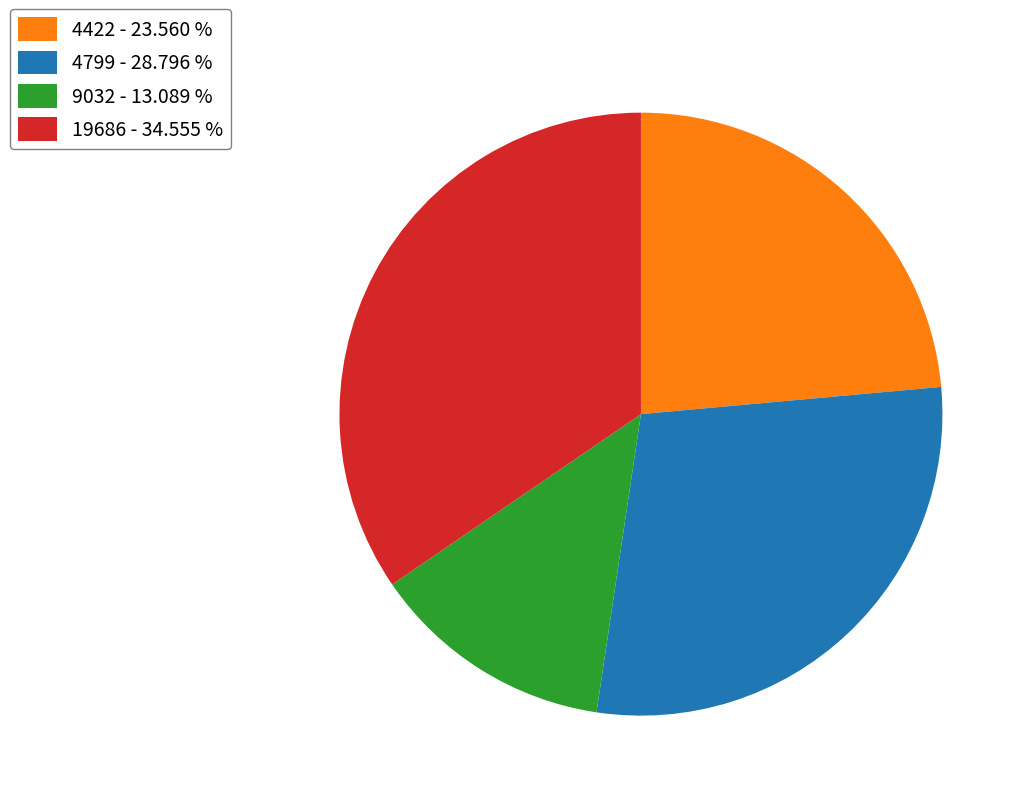

Rank the categories by value from lowest to highest.

9032, 4422, 4799, 19686